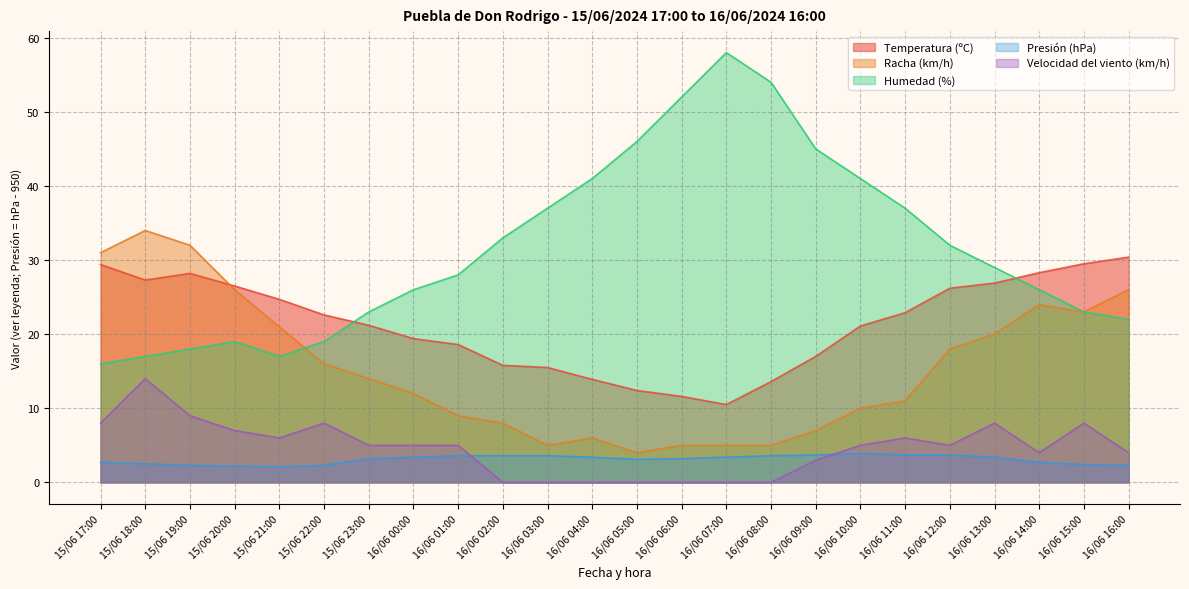

At which category is the sum across all series the highest?

15/06 18:00